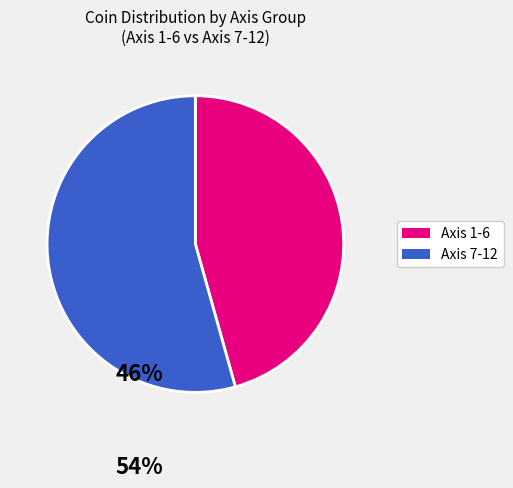

Is it true that Axis 7-12 is 46% of the pie?

False